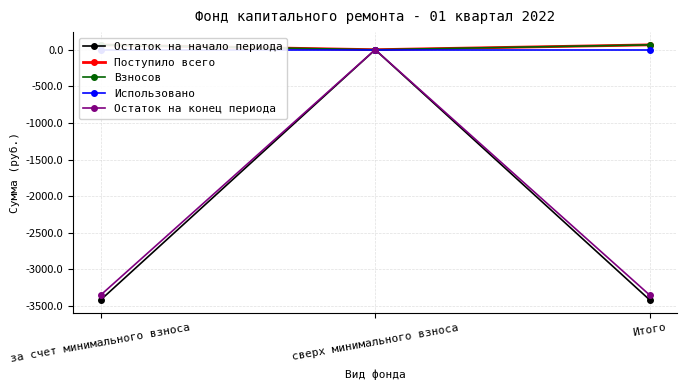

At how many categories does at least one series exceed -2708?

3